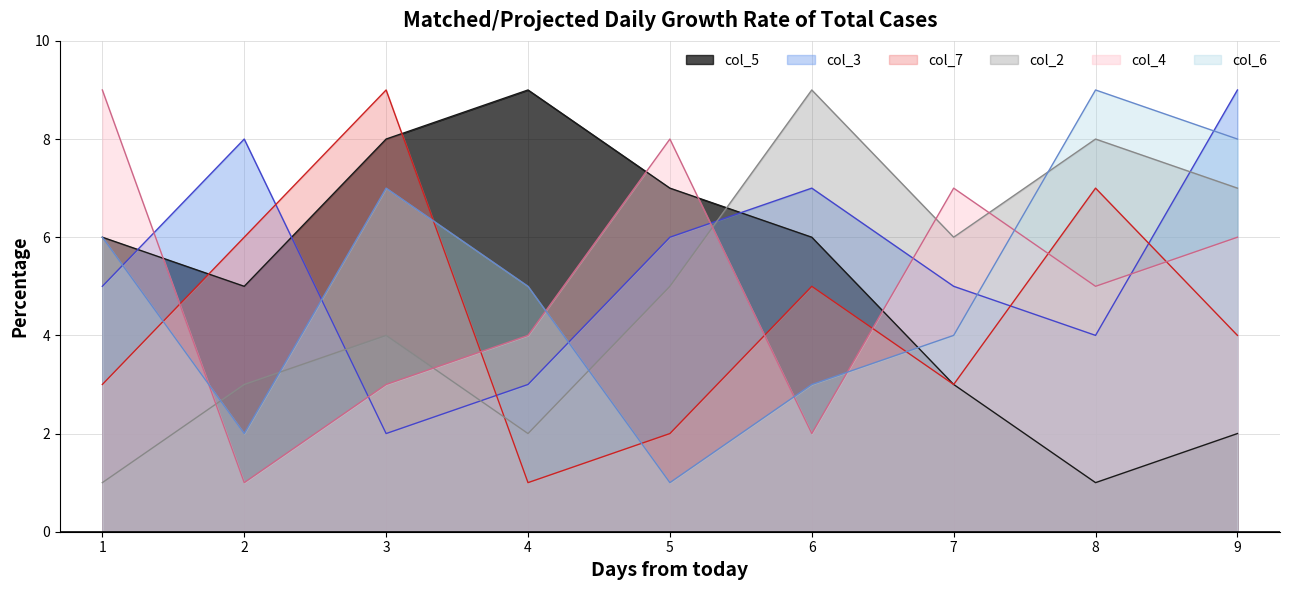

Is it true that col_4 equals 6 at 4?

False